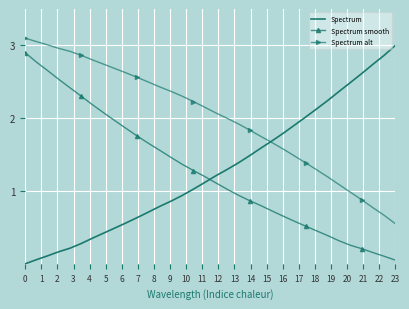

Which series has the largest total across all categories?

Spectrum alt